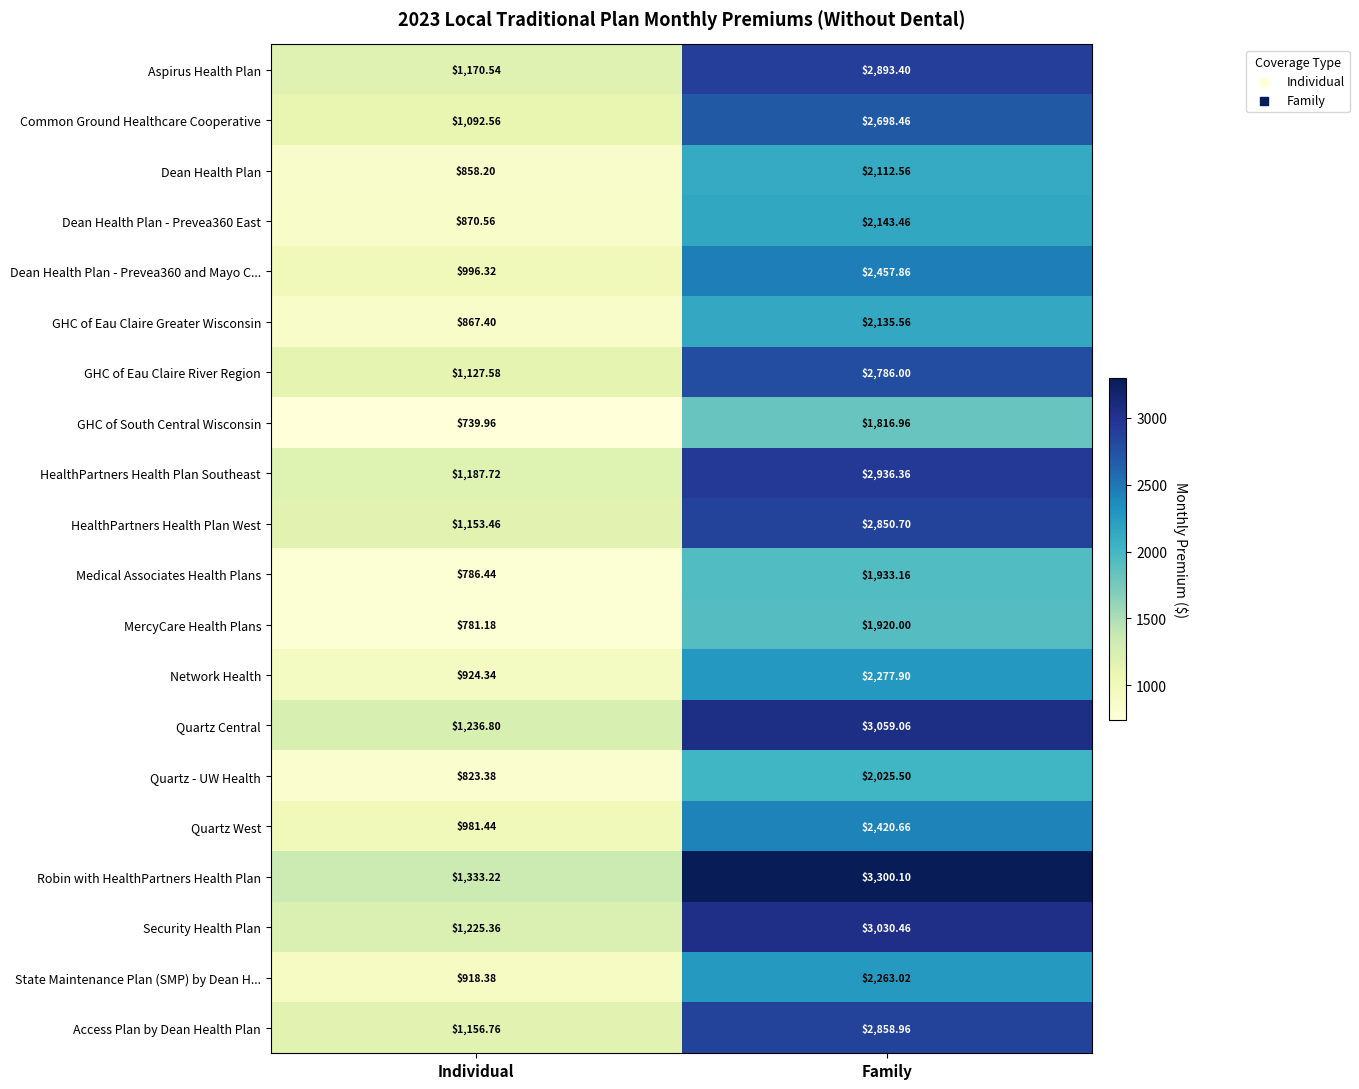

Which series has the largest range (max minus min)?

Robin with HealthPartners Health Plan